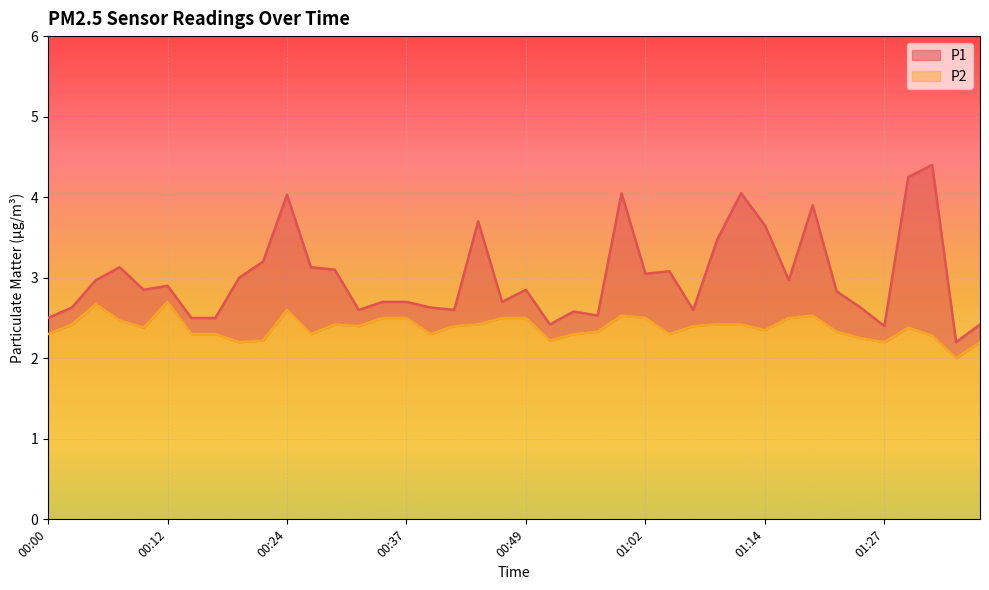

Is the value of P2 at 01:34 greater than the value of P1 at 00:19?

No